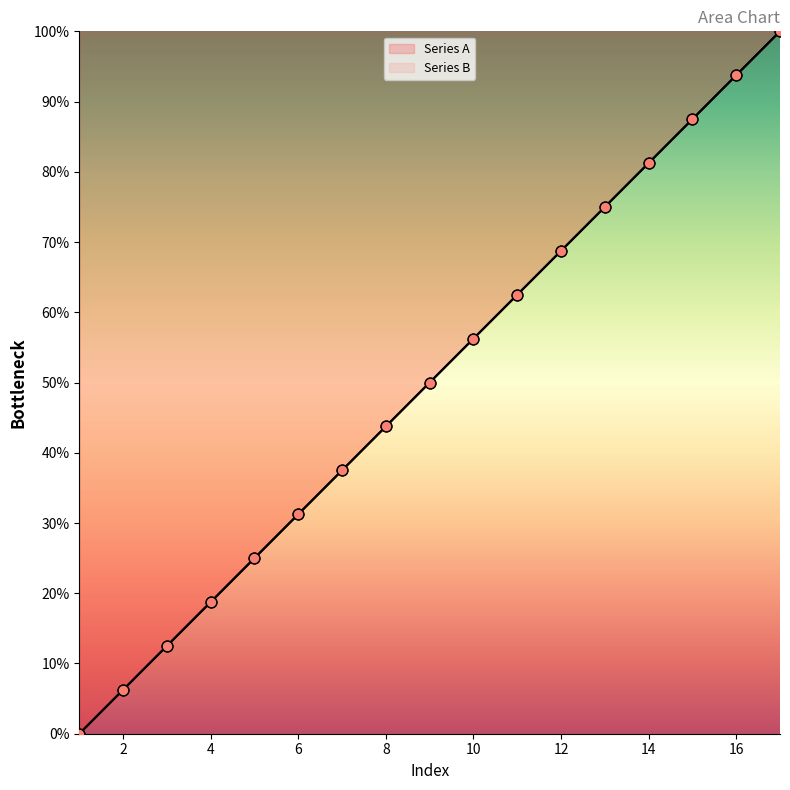

Which series contains the lowest Y value?

Series A